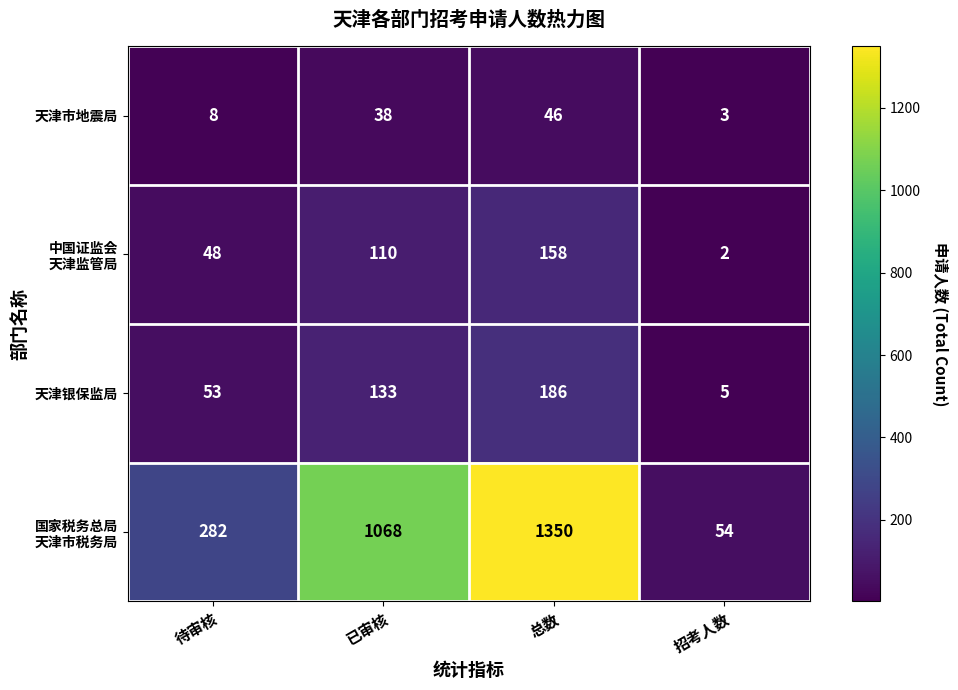

What is the maximum value shown in the chart?

1350